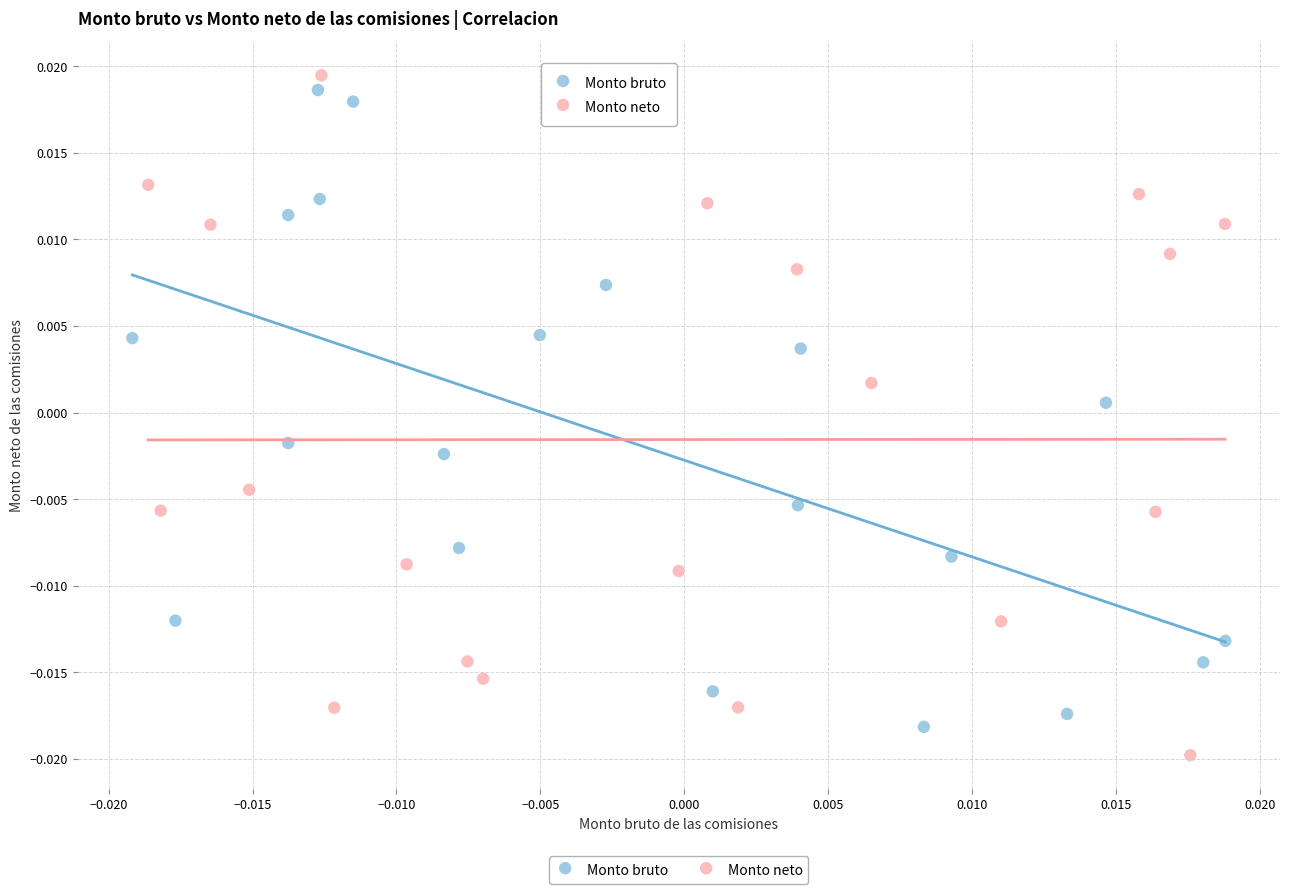

Which series has the largest Y range (max minus min)?

Monto neto